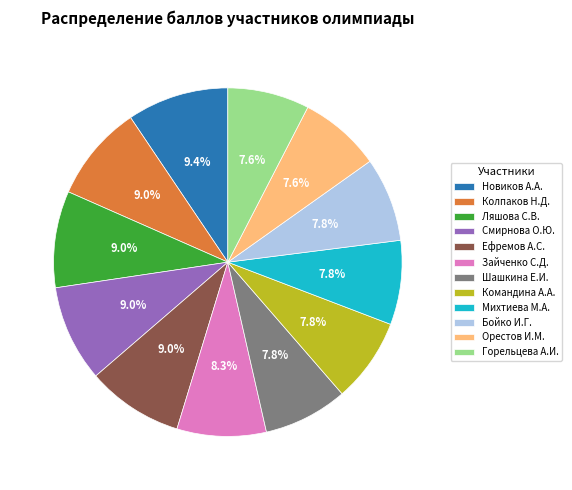

Does Зайченко С.Д. represent more than half of the total?

No